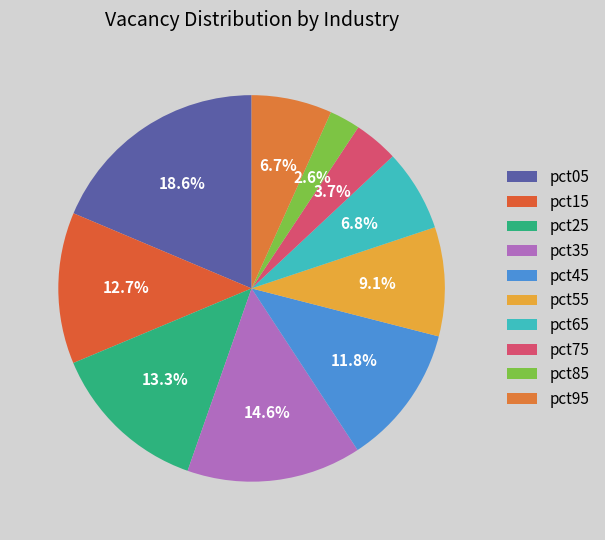

To the nearest percent, what portion does pct75 represent?

4%